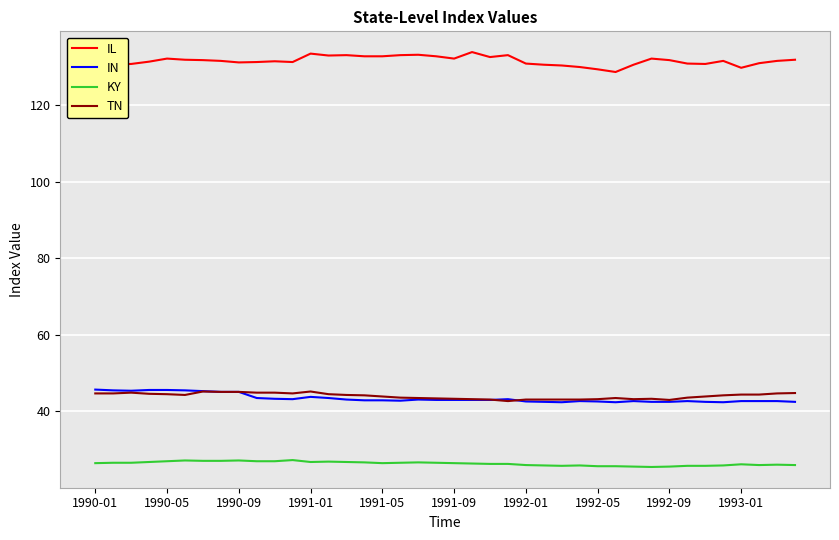

True or false: IL and TN intersect in this chart.

False